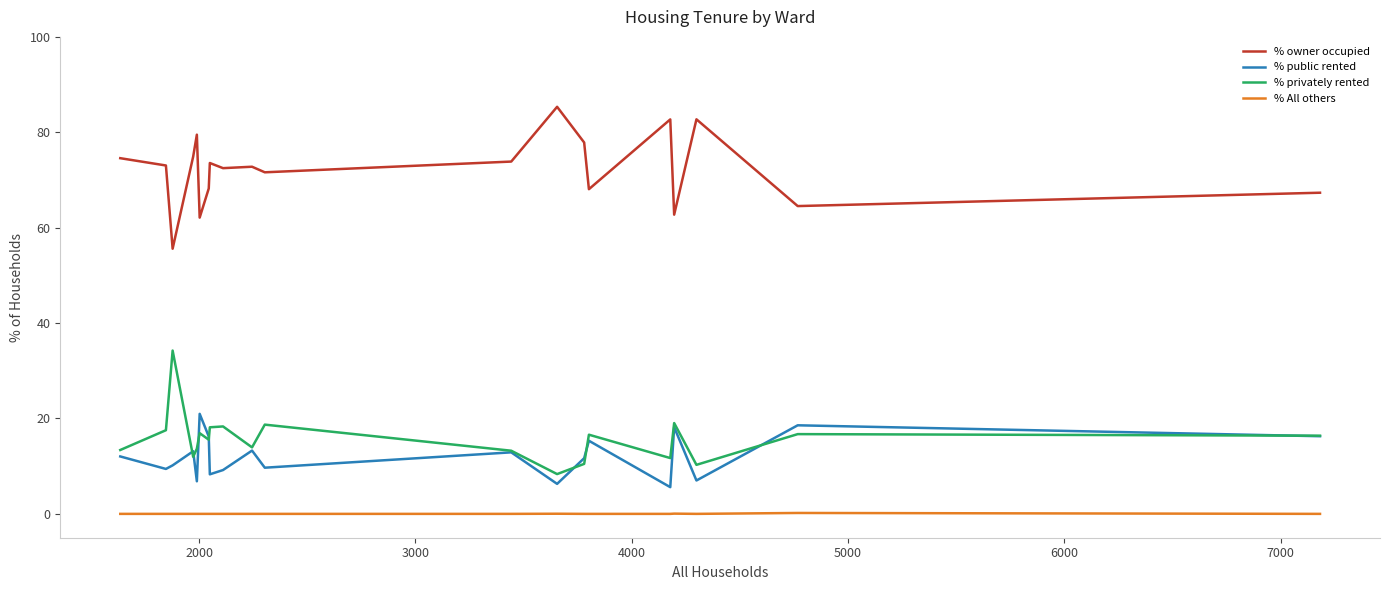

Rank the series by their maximum value, from lowest to highest.

% All others, % public rented, % privately rented, % owner occupied